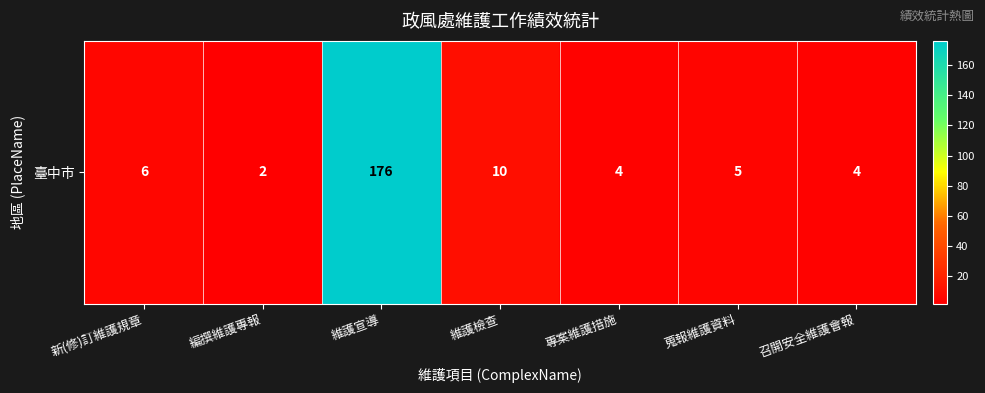

What is the ratio of the value at 蒐報維護資料 to the value at 專案維護措施?

1.2